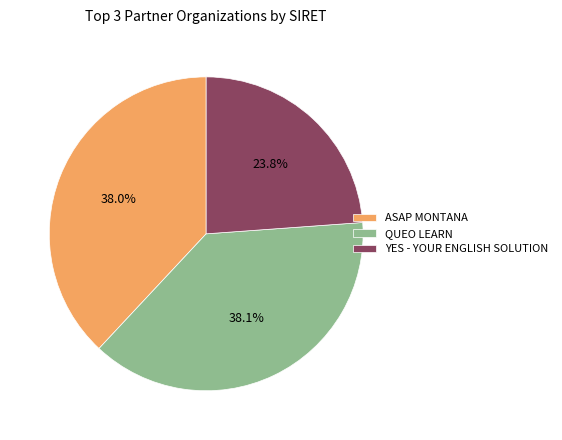

What percentage do YES - YOUR ENGLISH SOLUTION and QUEO LEARN together represent?

62.0%